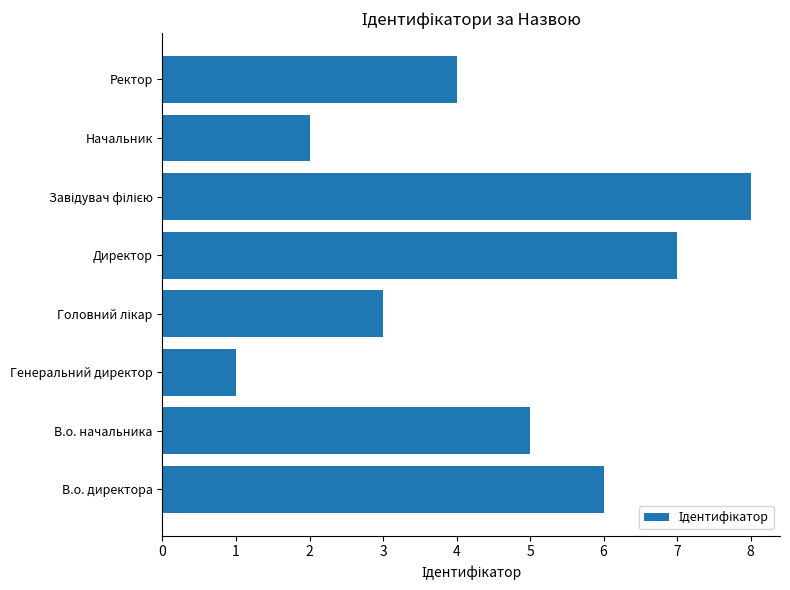

Which category has the lowest value across all series?

Генеральний директор